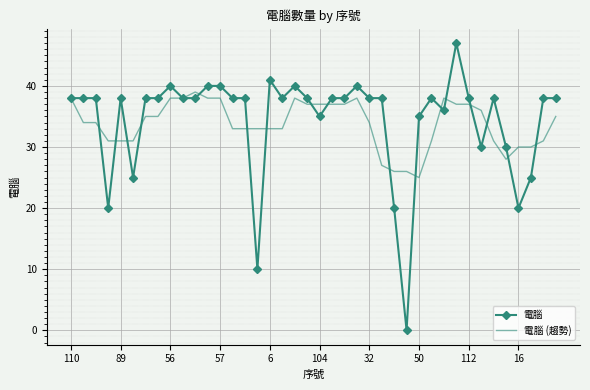

Which series has the widest spread of values?

電腦